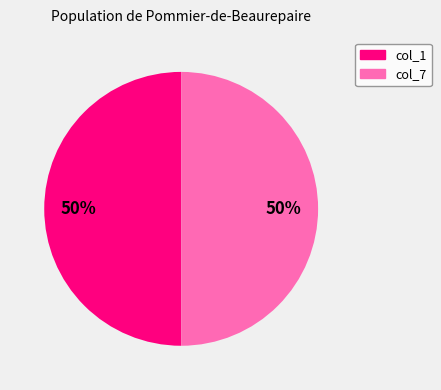

Count the number of slices in the pie.

2